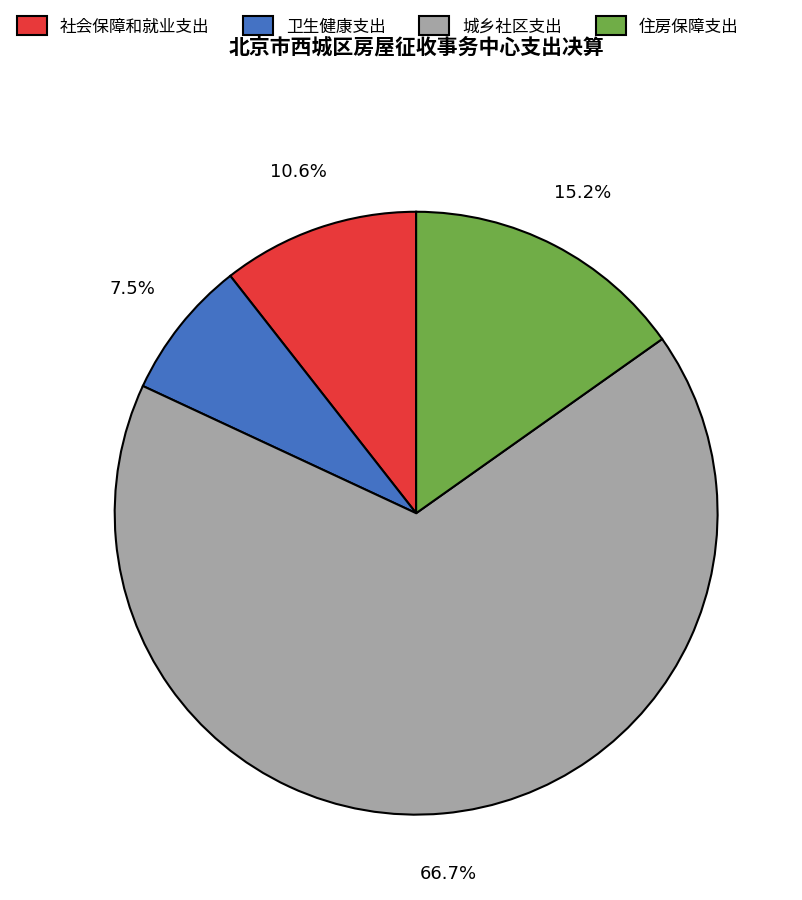

Which slice represents more than half of the pie?

城乡社区支出